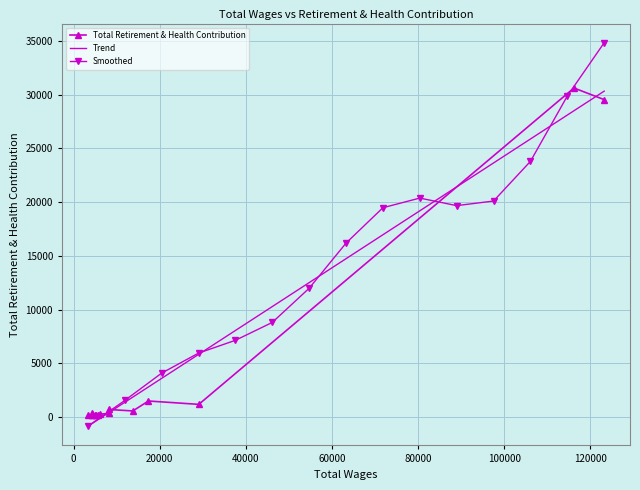

Where is the first local maximum?

1